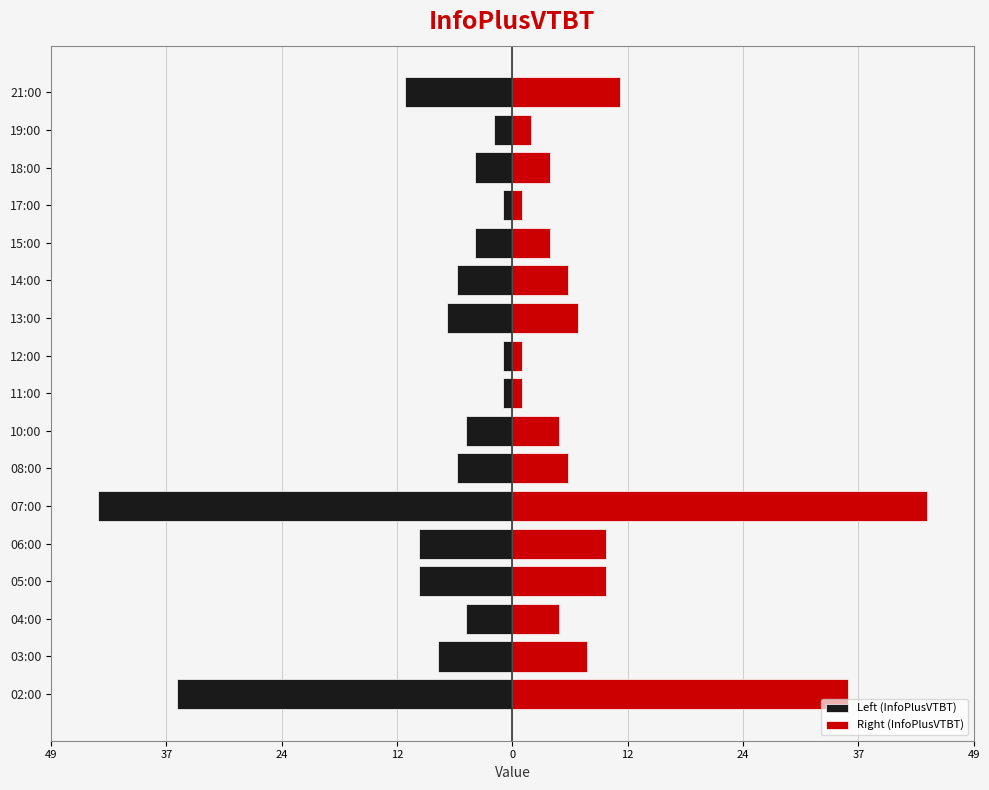

Rank the series at 04:00 from lowest to highest value.

Left (InfoPlusVTBT), Right (InfoPlusVTBT)